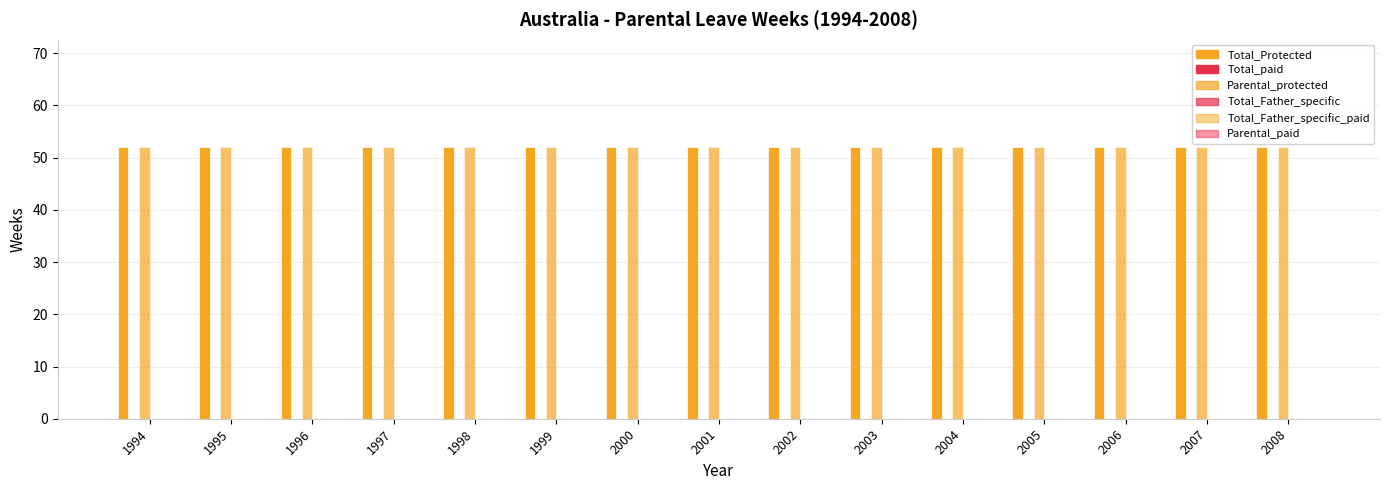

Between 2000 and 2007, which is larger?

2000